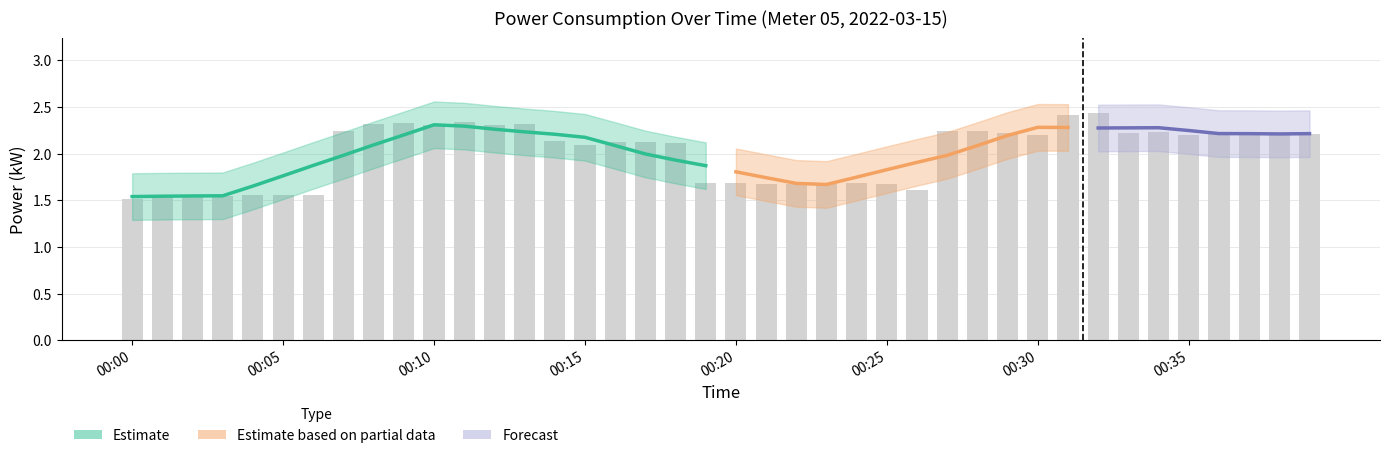

The chart shows a value of 0.4 at 00:23. True or false?

False